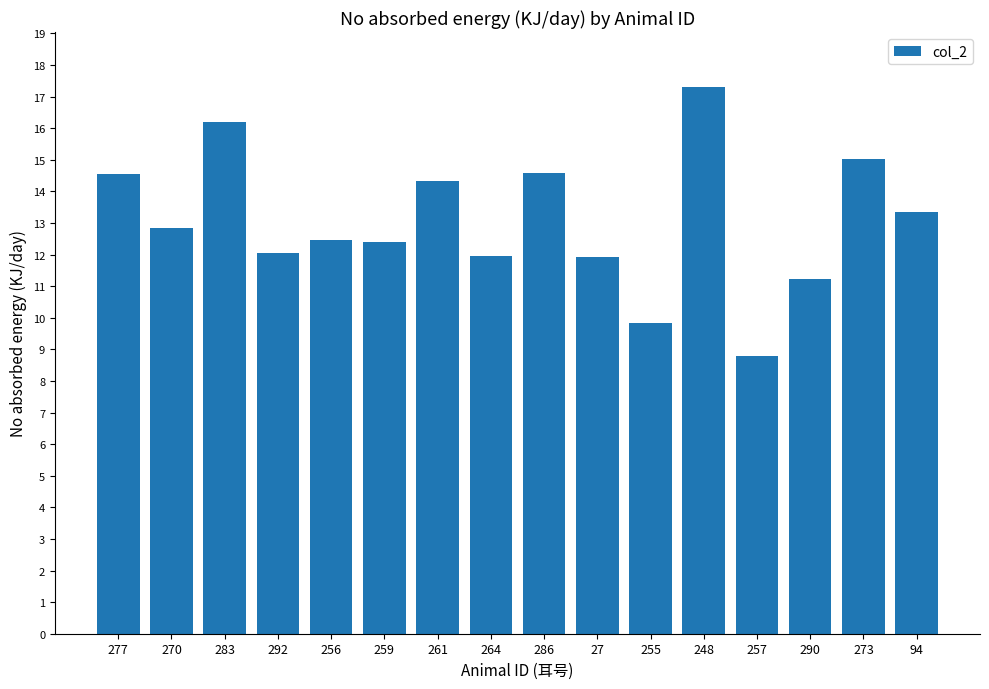

What is the ratio of the value at 257 to the value at 256?

0.7